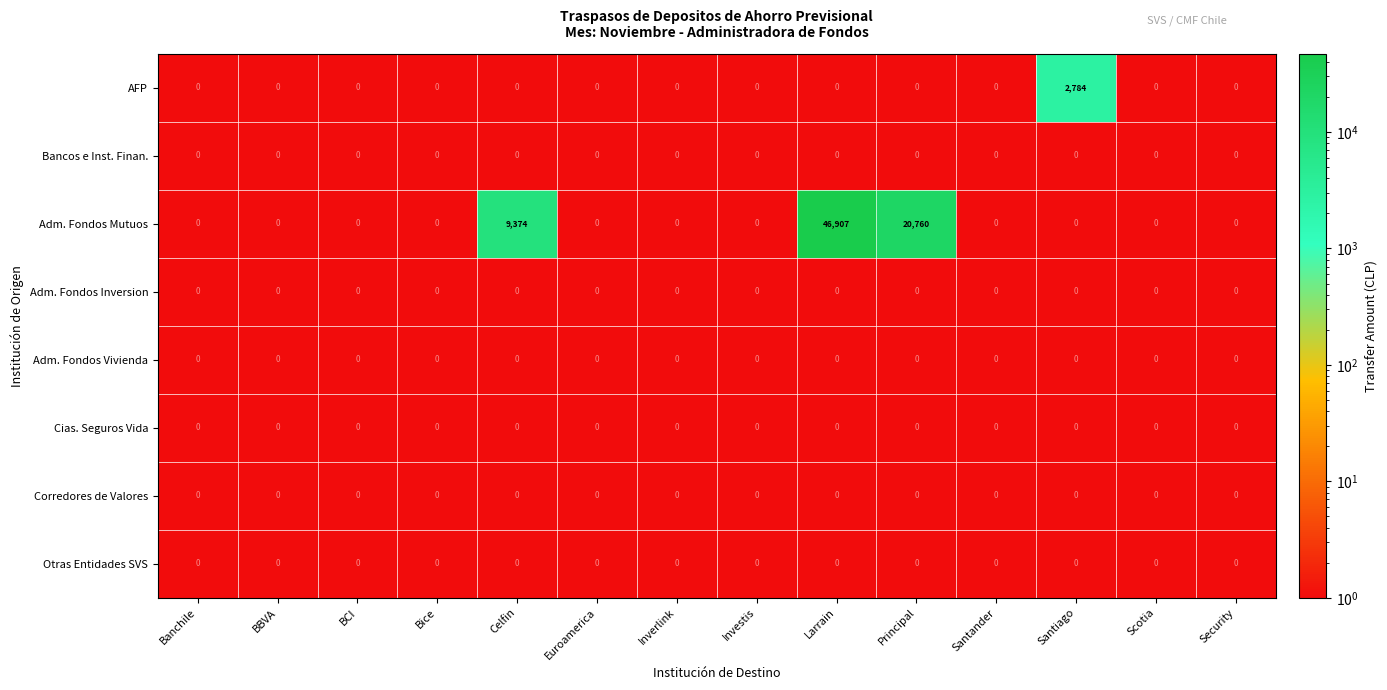

Which series has the largest total across all categories?

Adm. Fondos Mutuos